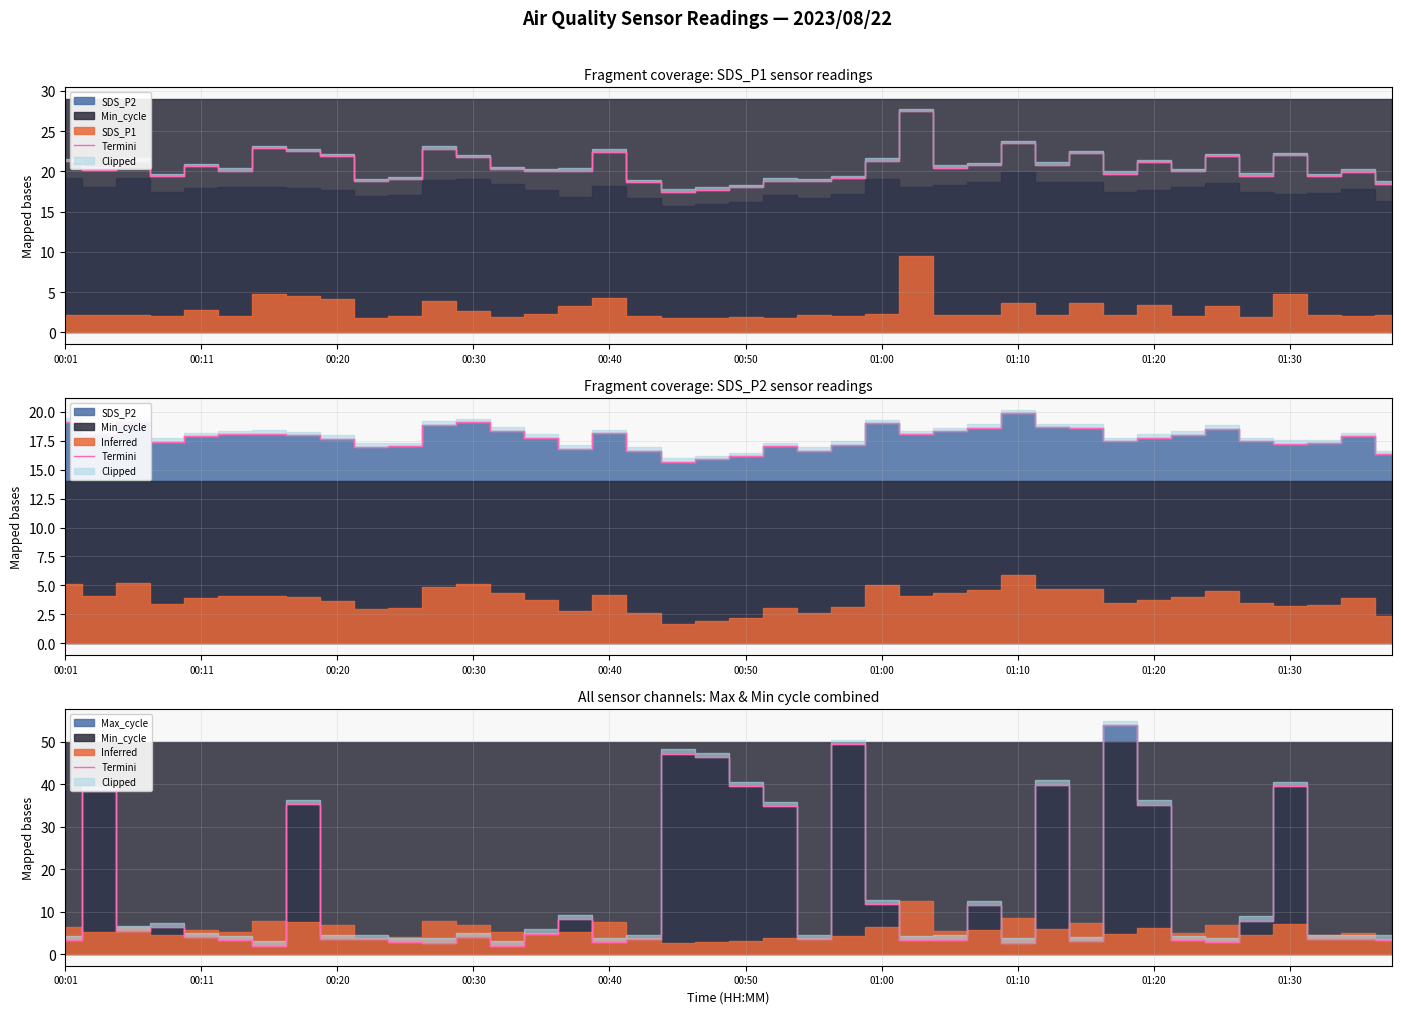

What is the smallest value displayed?

2.0